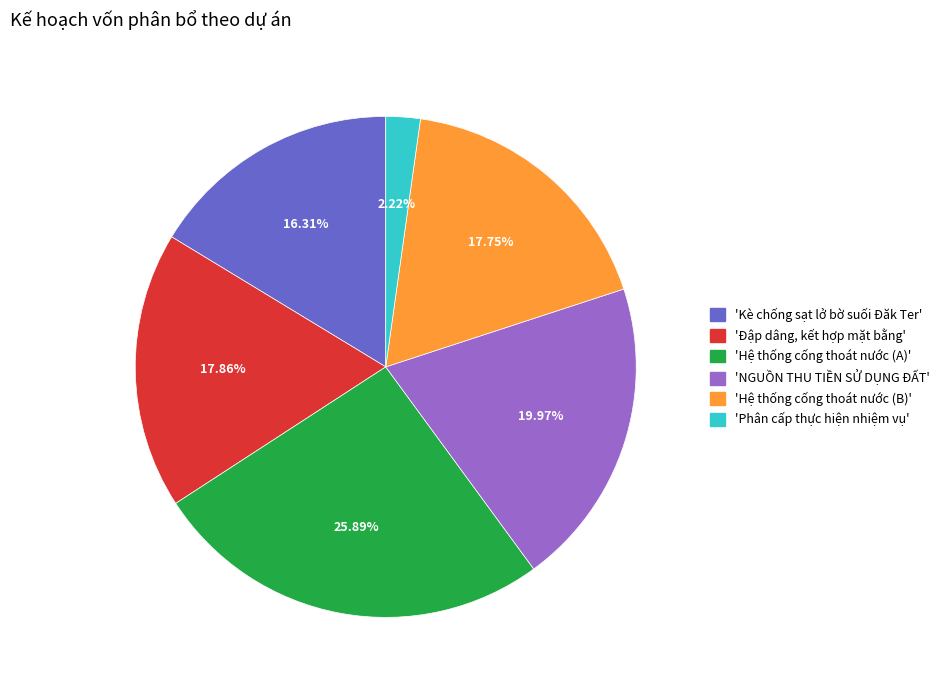

How many slices are in this pie chart?

6